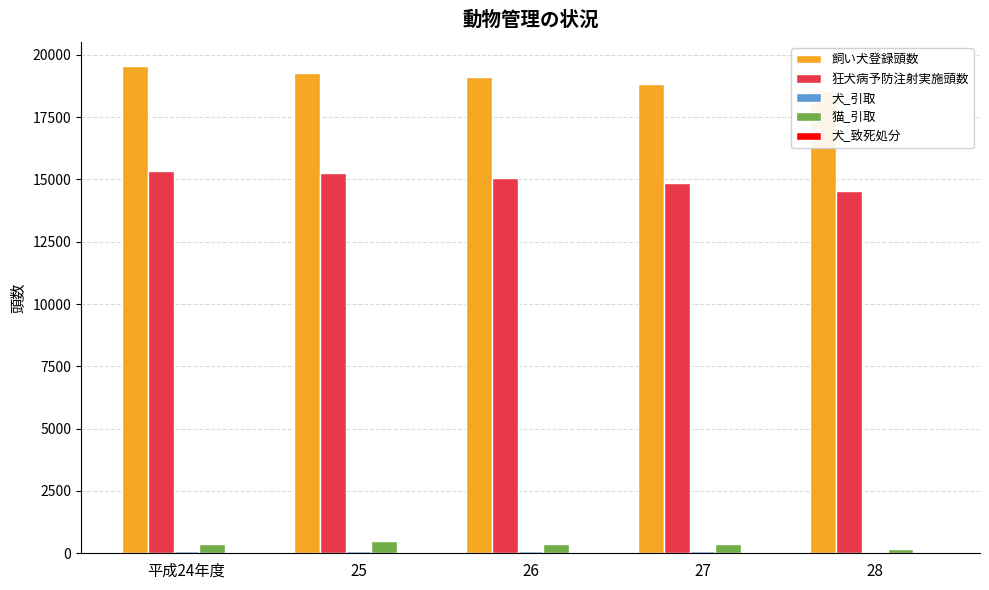

List the series in order of their peak value, lowest first.

犬_致死処分, 犬_引取, 猫_引取, 狂犬病予防注射実施頭数, 飼い犬登録頭数